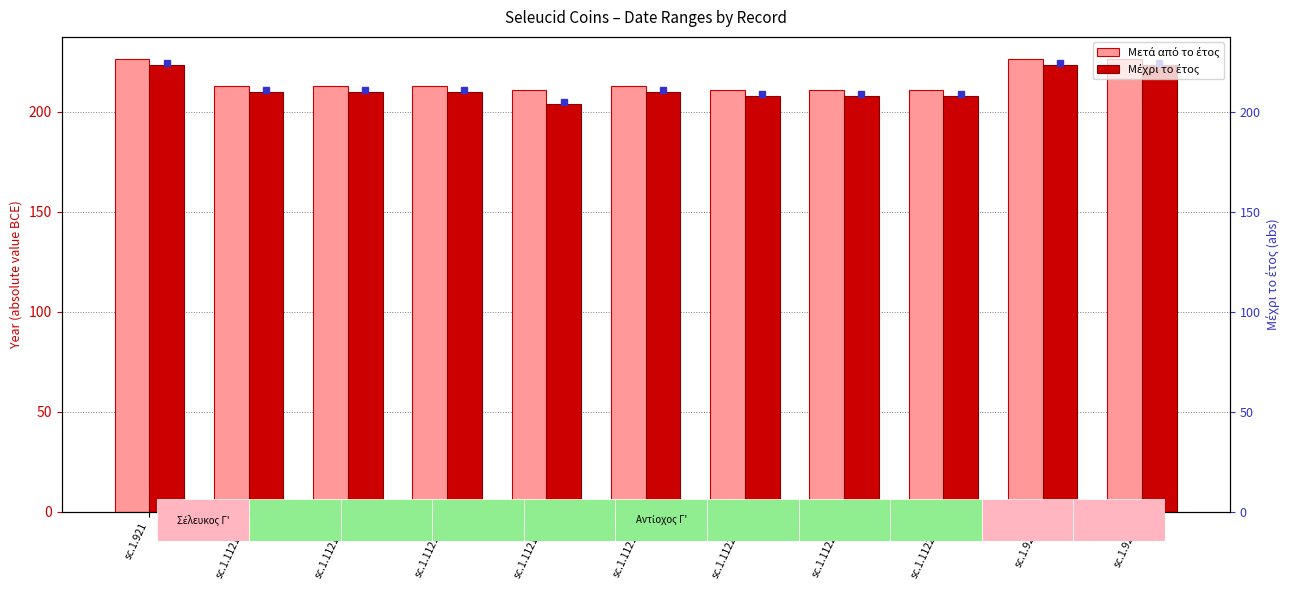

What is the total value across all series at sc.1.1121.2e?

423